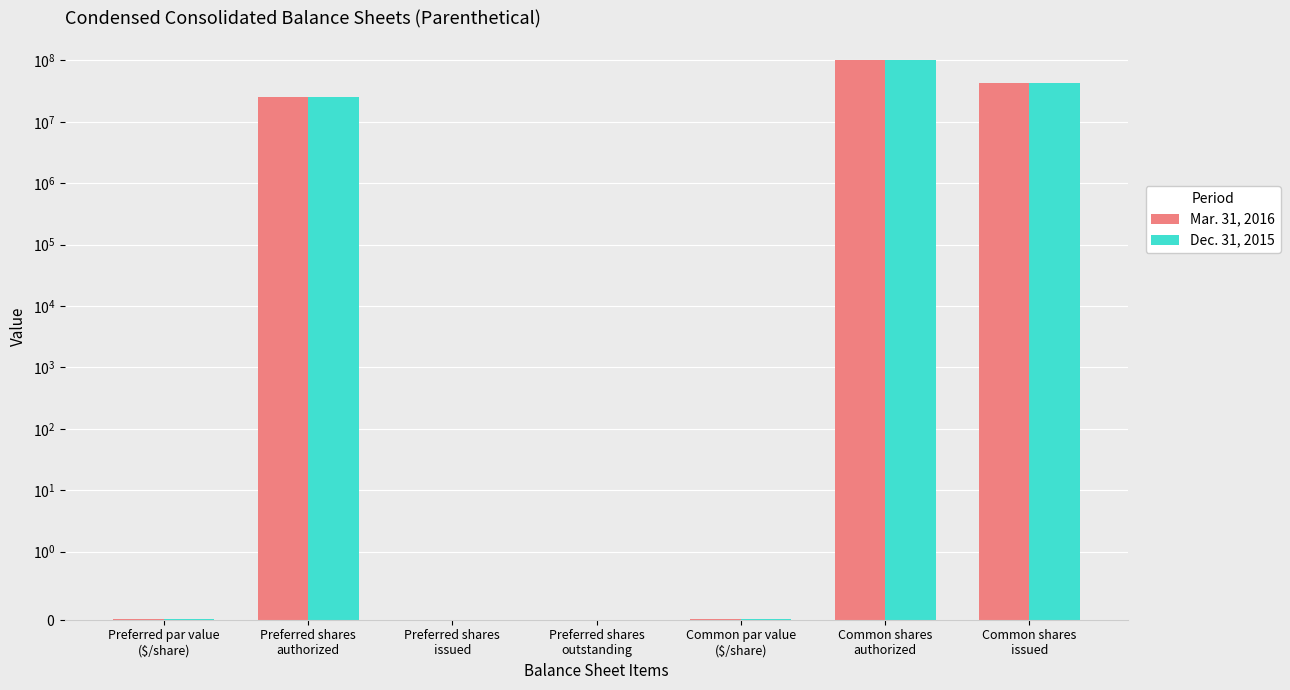

List the labels in order of Mar. 31, 2016 value, largest first.

Common shares
authorized, Common shares
issued, Preferred shares
authorized, Preferred par value
($/share), Common par value
($/share), Preferred shares
issued, Preferred shares
outstanding